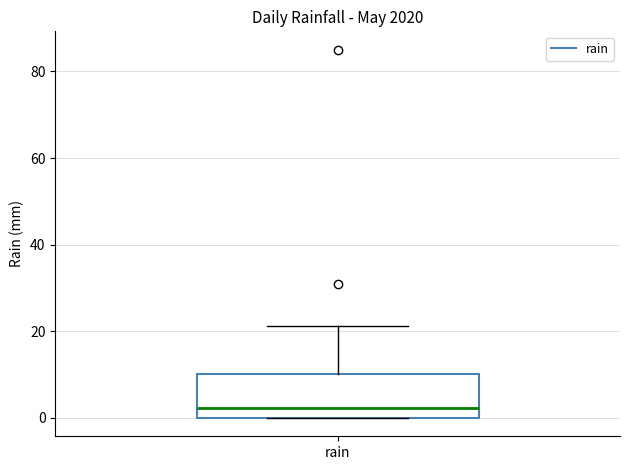

Transcribe this box plot: give where the median line is, the range the box spans, and where the two whiskers end, as read against the y-axis. The values are not printed on the chart, so give them approximately, as read against the axis.

median 2, box 0 to 10, whiskers 0 to 22